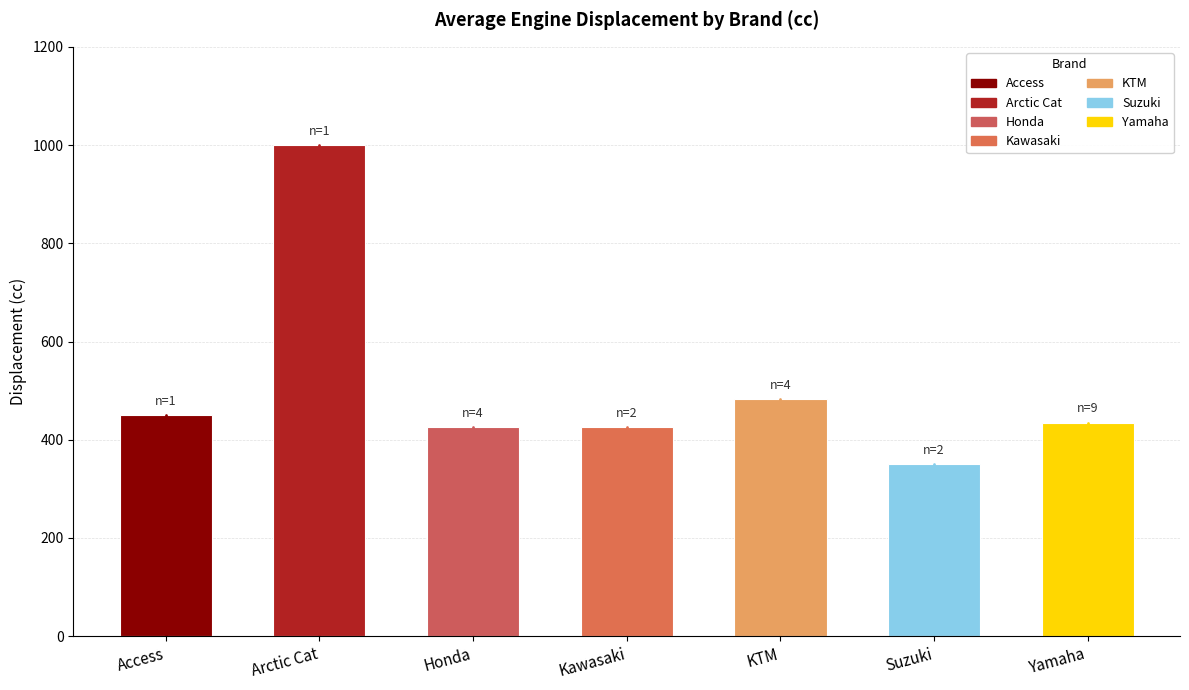

True or false: the data shows 247 at Arctic Cat.

False